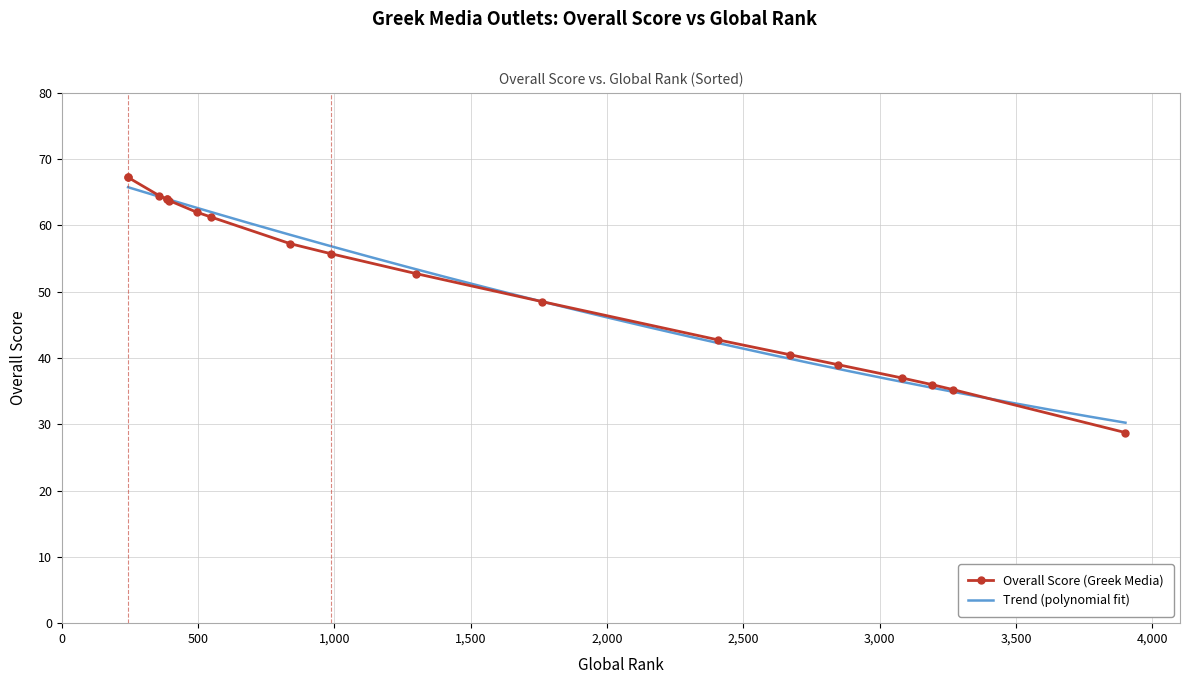

What is the maximum value shown in the chart?

67.2